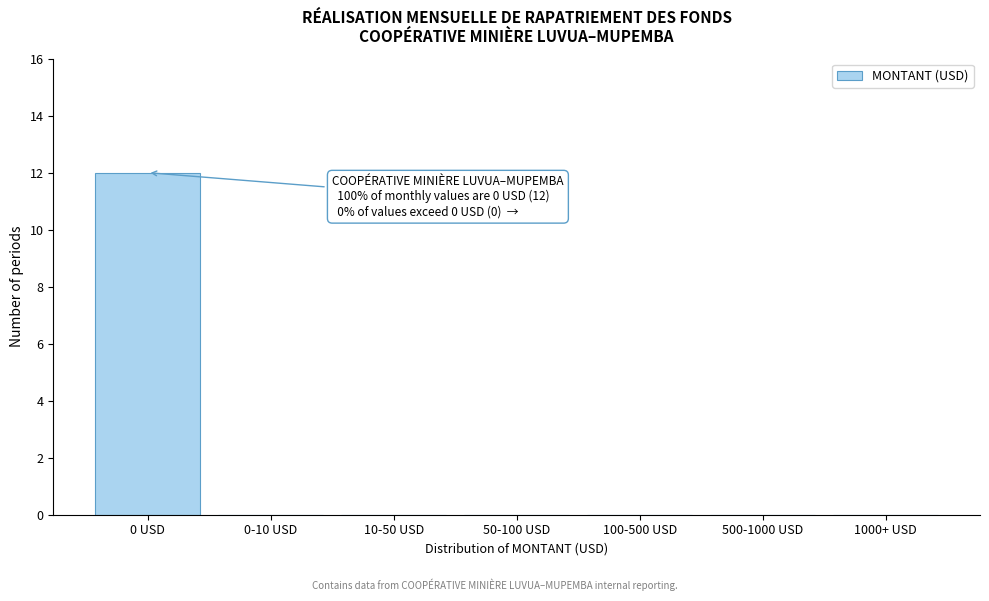

Reading right to left, what are all the values shown in this chart?

1000+ USD=0	500-1000 USD=0	100-500 USD=0	50-100 USD=0	10-50 USD=0	0-10 USD=0	0 USD=12